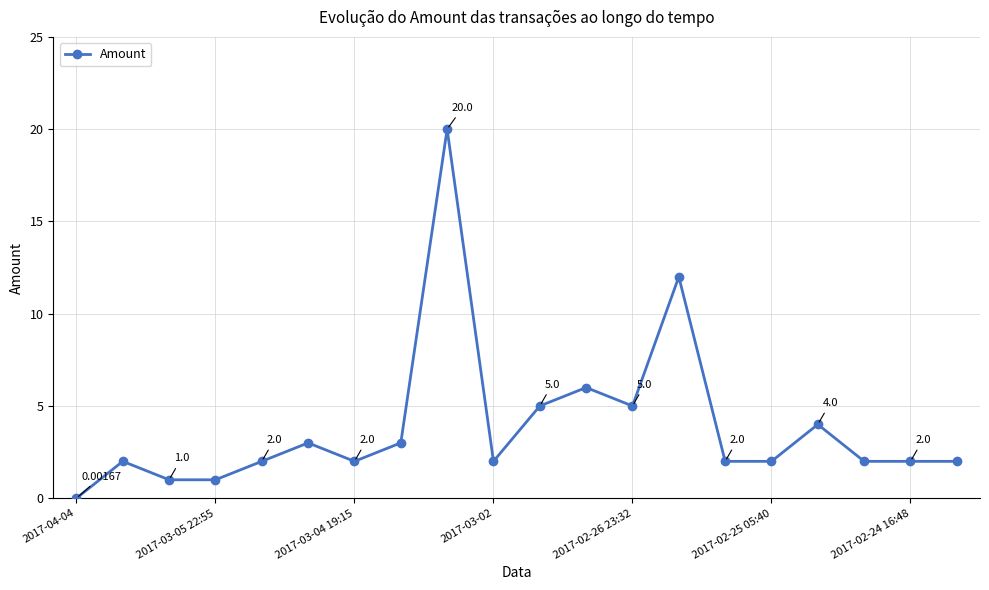

What is the average value?

3.9